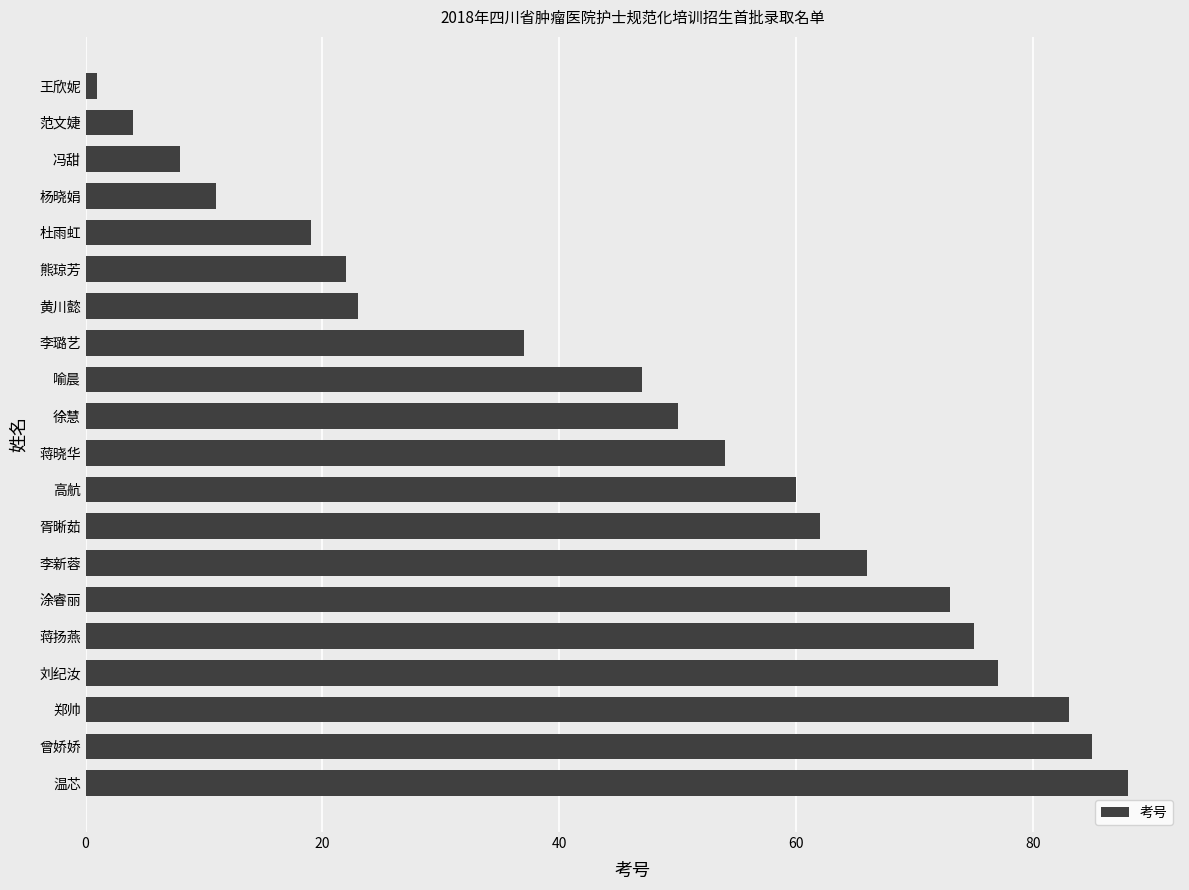

What is the difference between the values at 曾娇娇 and 范文婕?

81